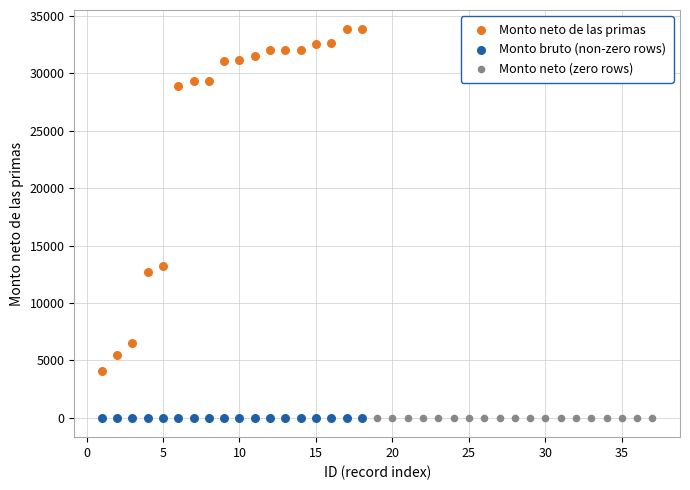

Which series reaches the maximum Y coordinate?

Monto neto de las primas